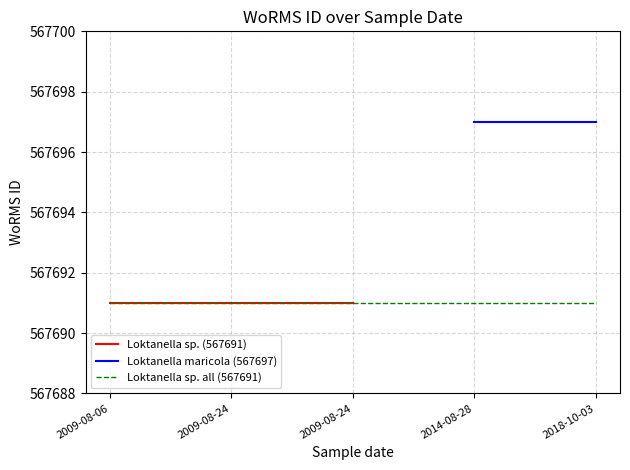

Where is Loktanella sp. (567691) nearest to the value 567691?

2009-08-06